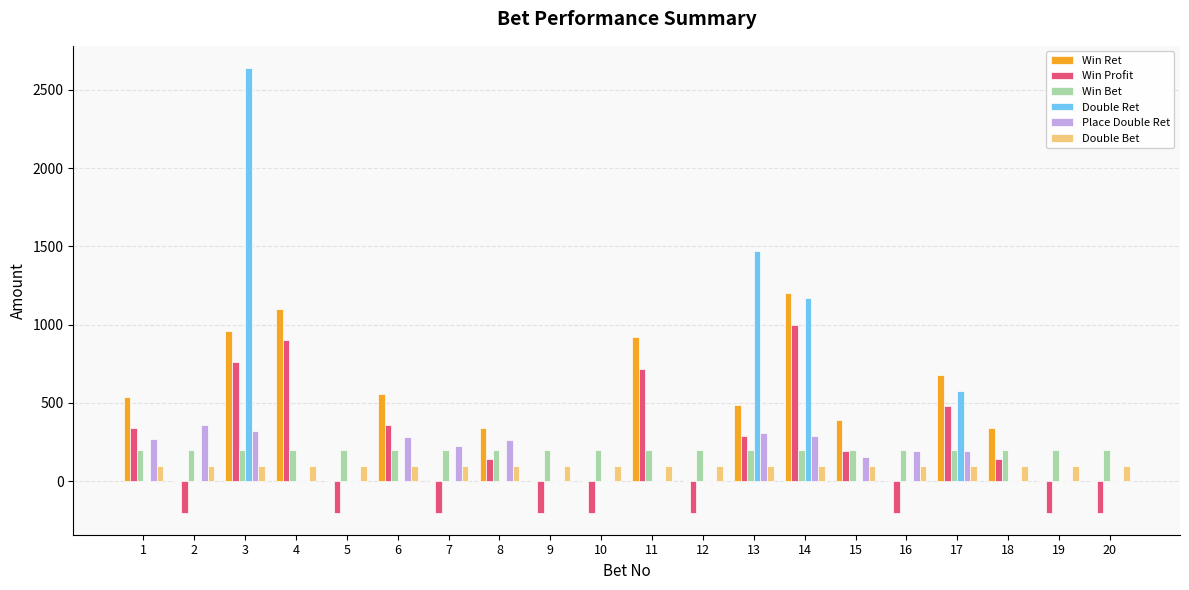

How many Win Profit values are between -200 and 480?

16